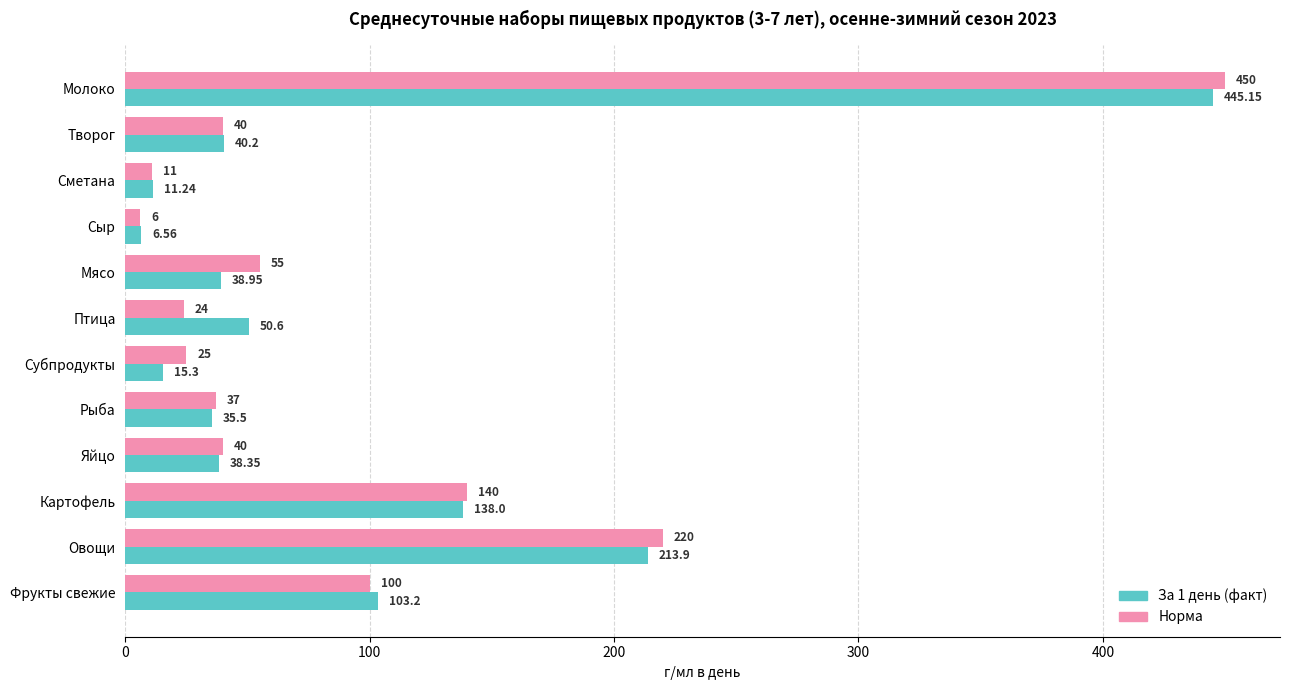

Which series has the largest total across all categories?

Норма